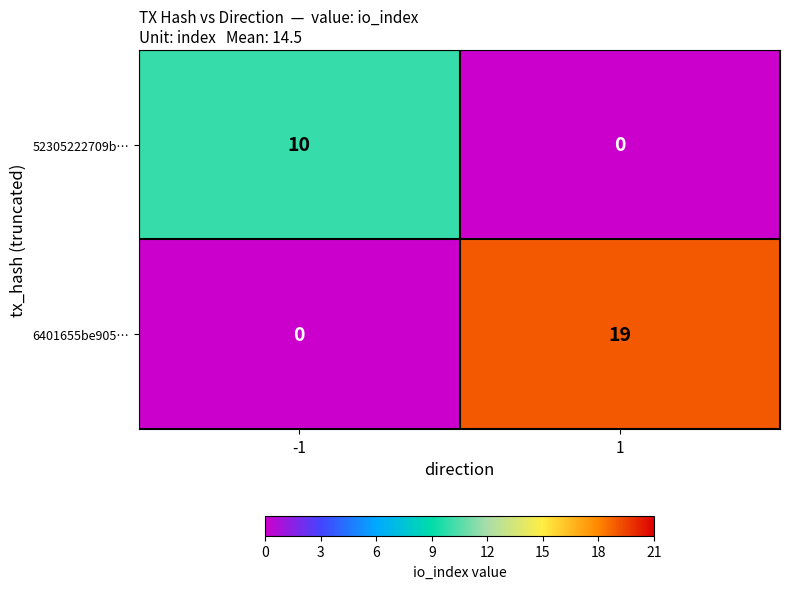

Is the value of 52305222709b… at -1 greater than the value of 6401655be905… at -1?

Yes